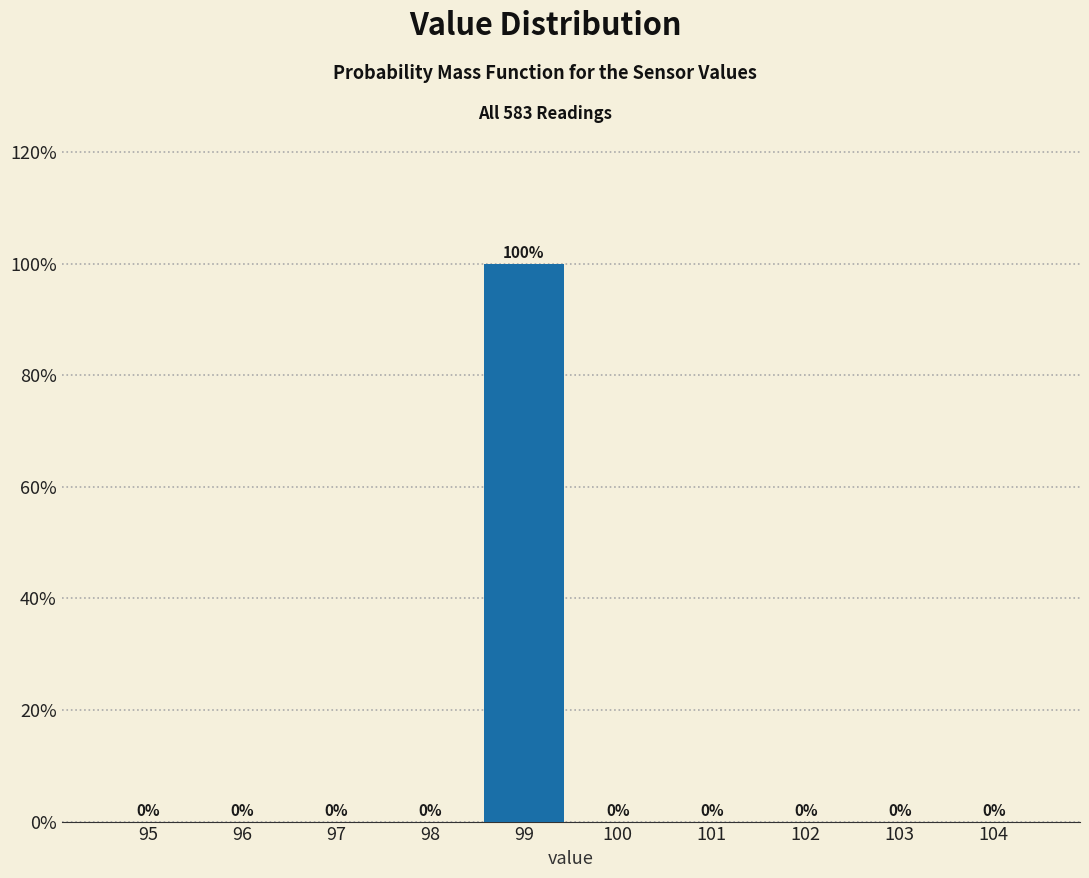

Reading left to right, extract all data points from this chart.

95=0	96=0	97=0	98=0	99=100	100=0	101=0	102=0	103=0	104=0